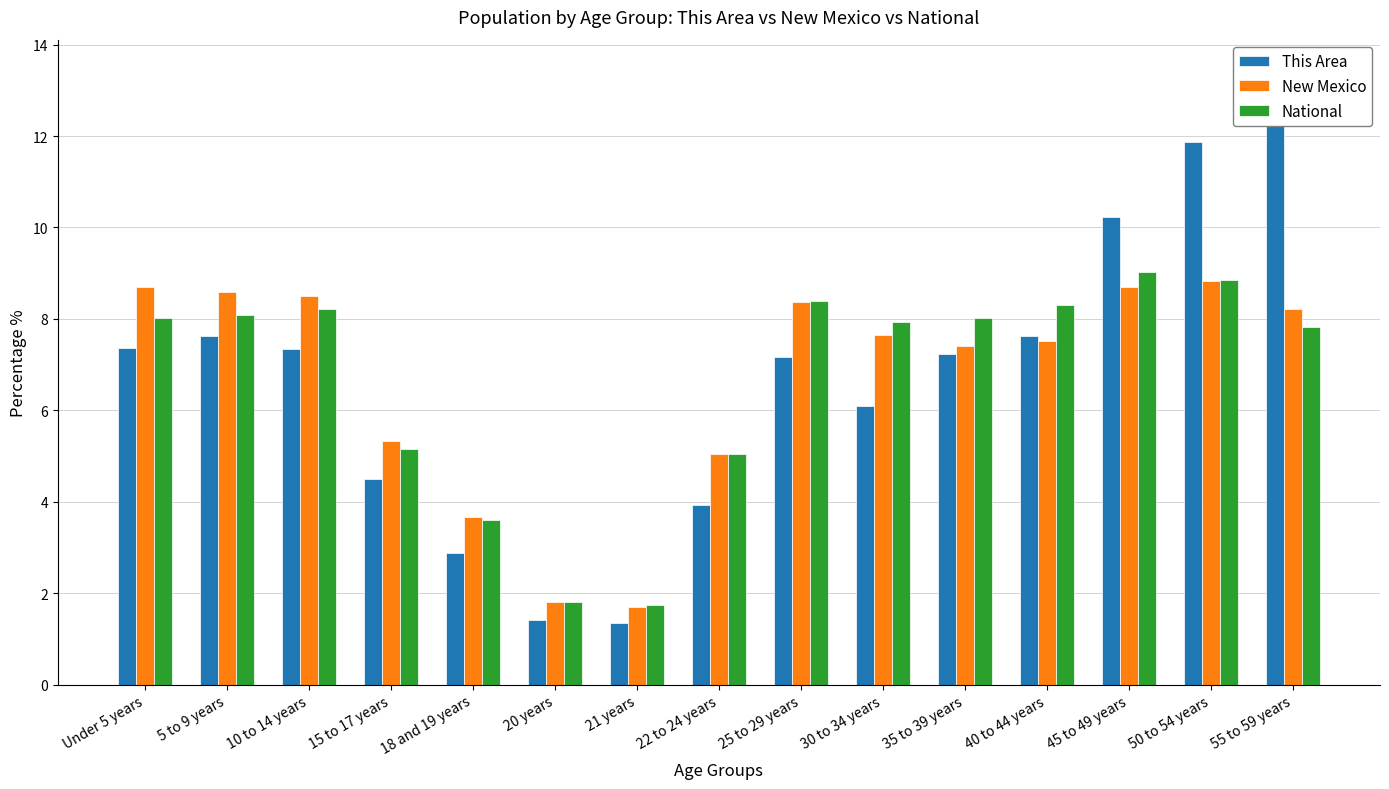

What position from the right is 30 to 34 years?

6